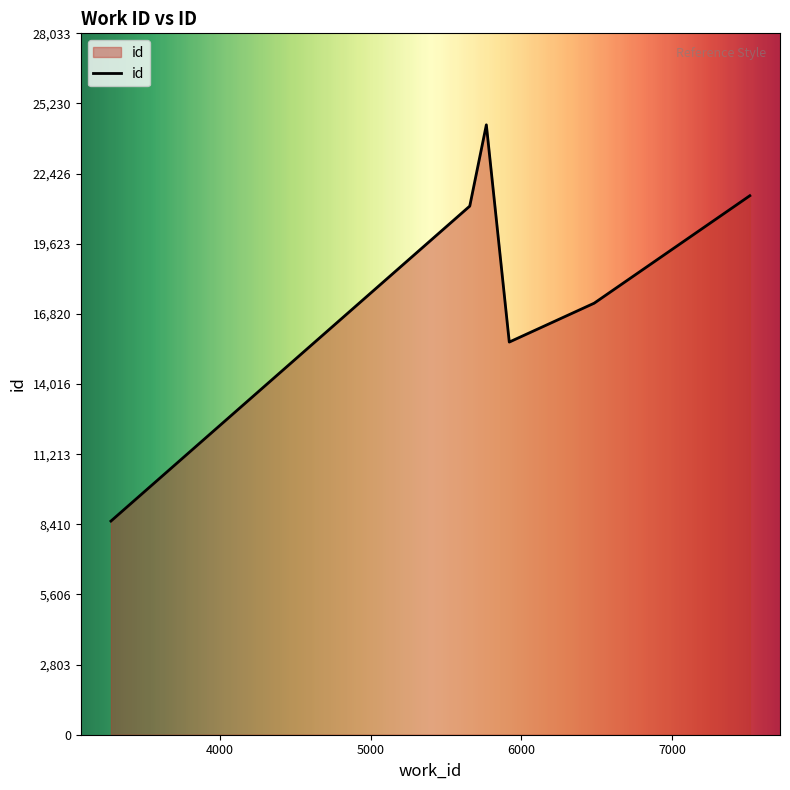

What is the minimum value shown in the chart?

8539